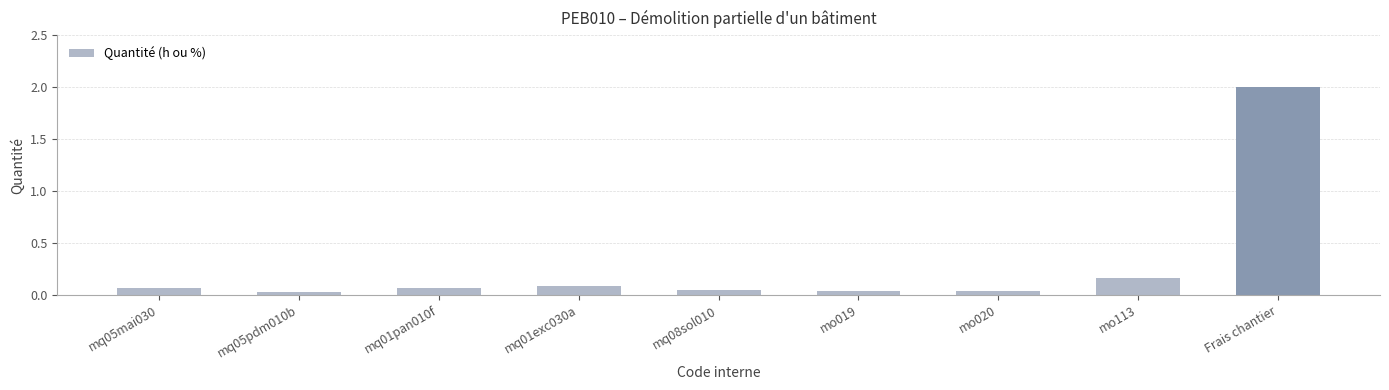

What is the maximum value shown in the chart?

2.0